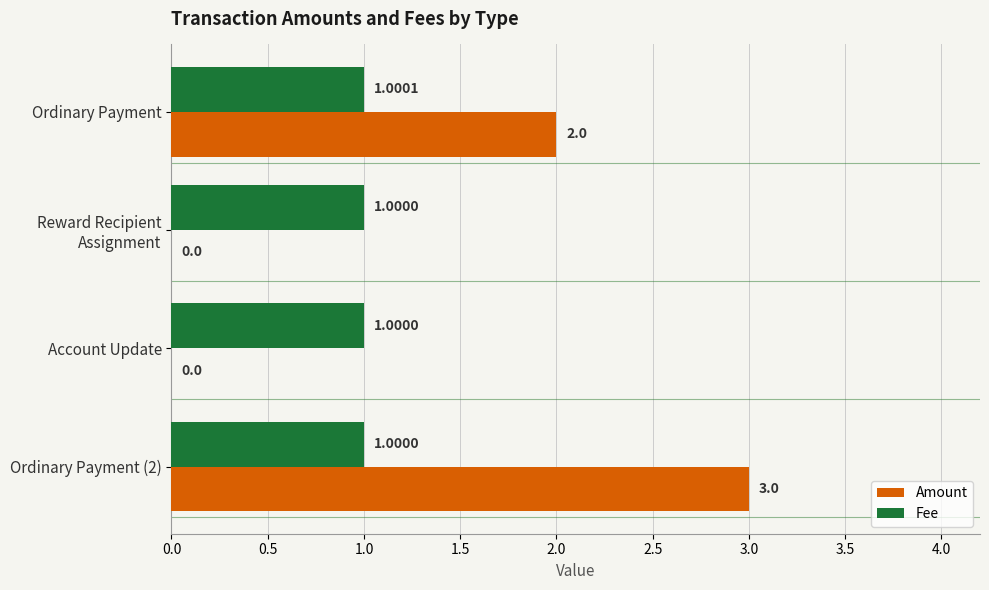

Between Account Update and Ordinary Payment (2), which series saw the biggest shift?

Amount